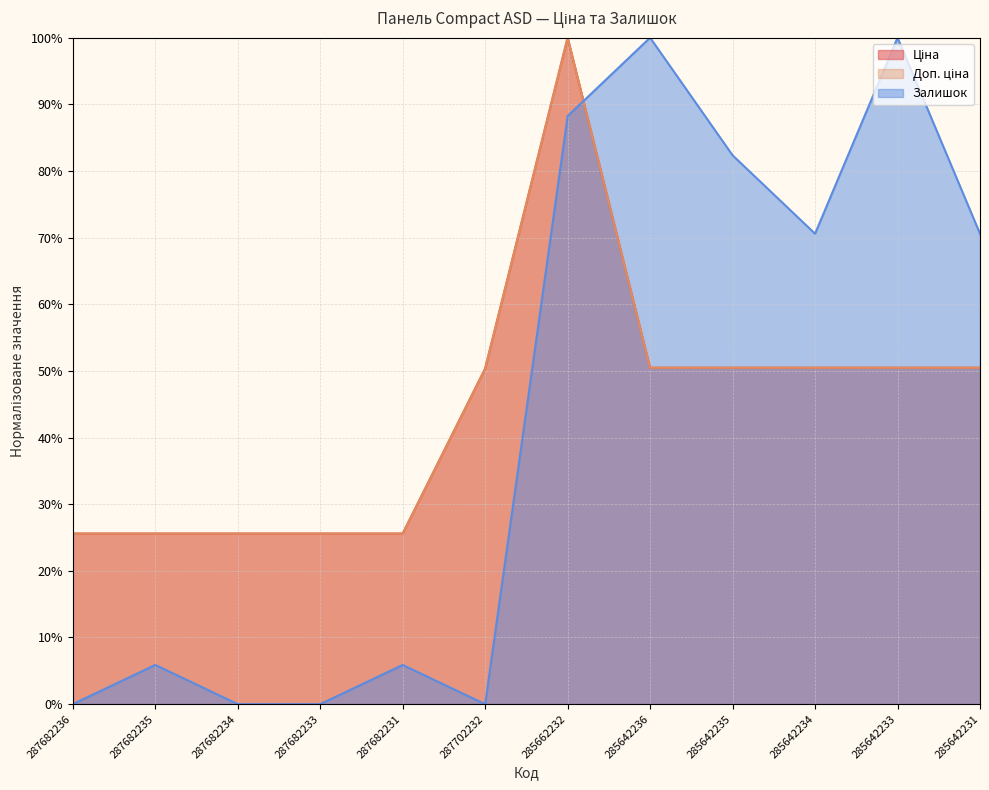

What are all the series names shown in the legend?

Ціна, Доп. ціна, Залишок